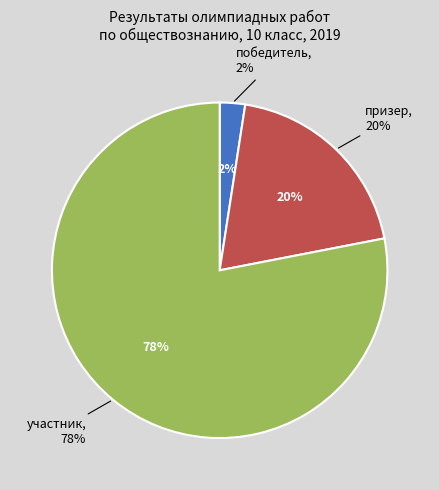

To the nearest percent, what portion does победитель represent?

2%